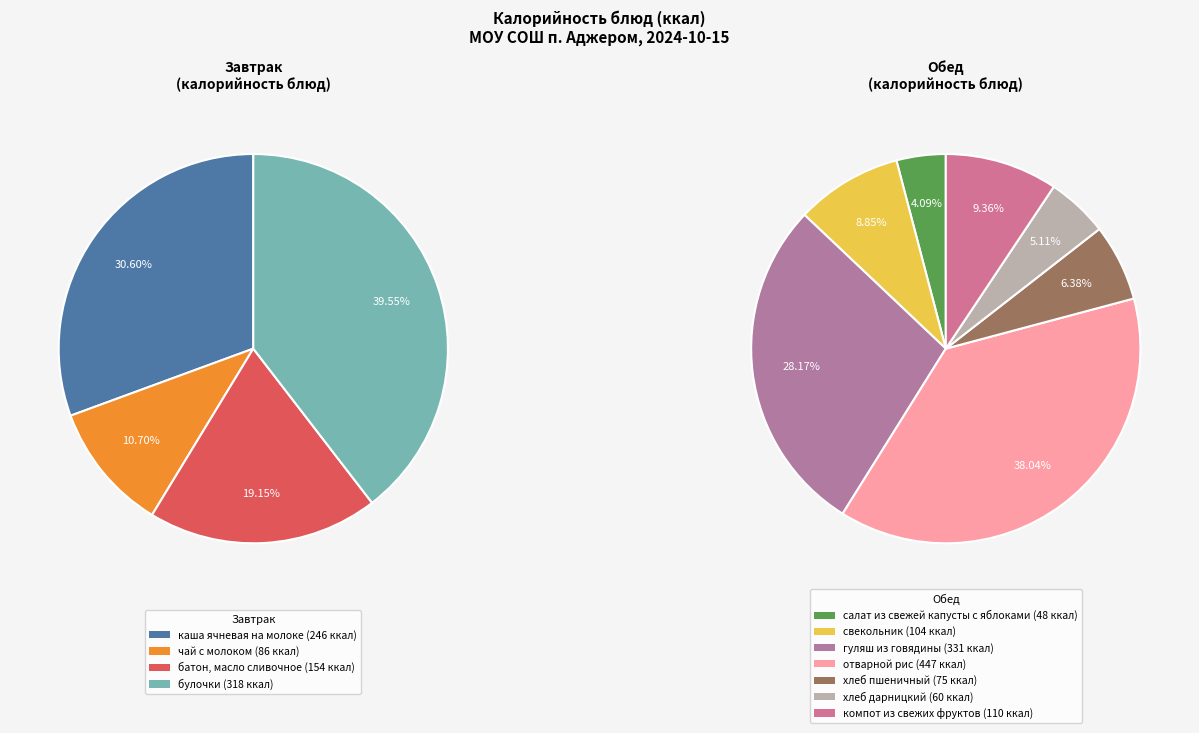

Is the sum of каша ячневая на молоке and чай с молоком greater than half?

No